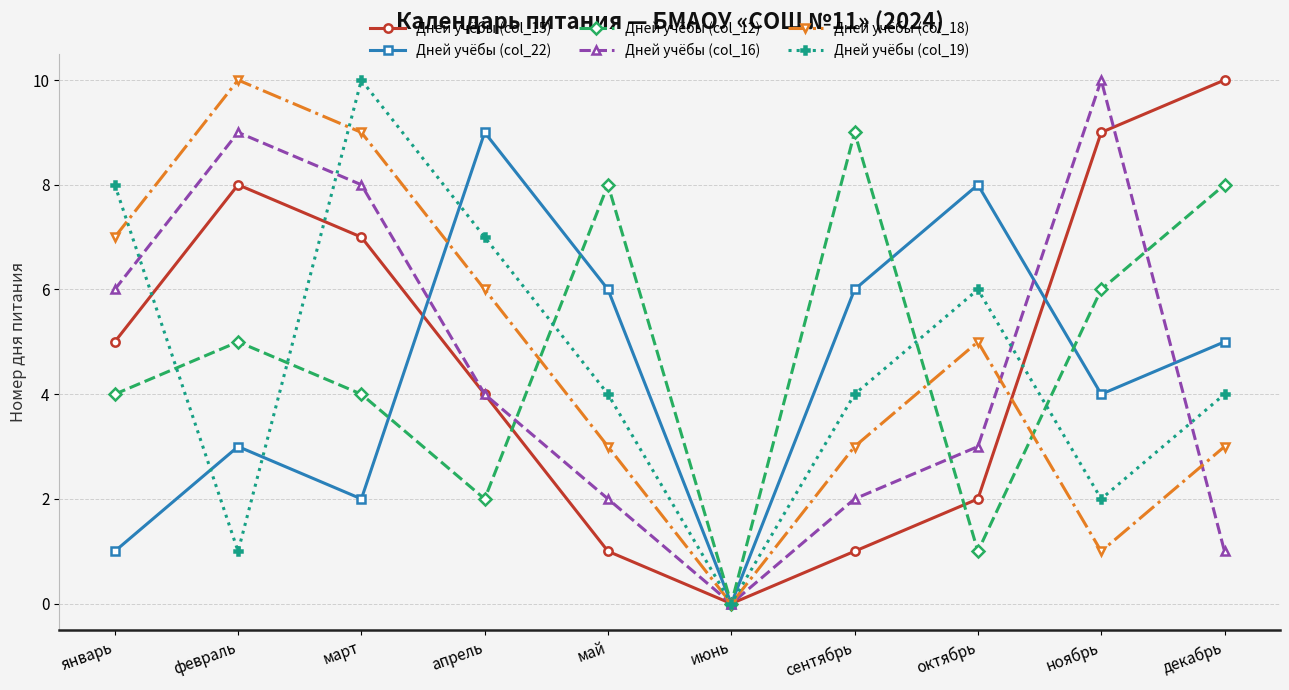

In Дней учёбы (col_18), how many points are lower than both neighbors (excluding endpoints)?

2